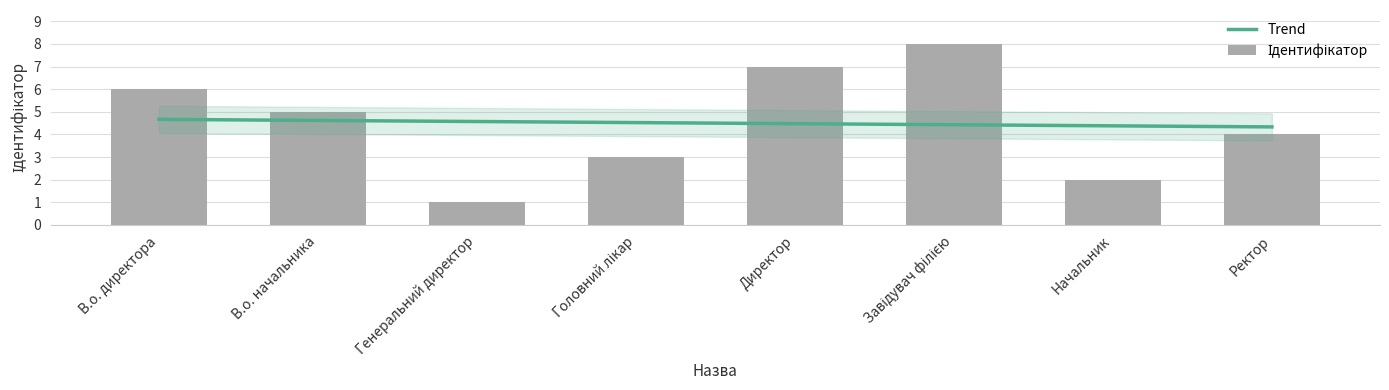

What is the average value?

4